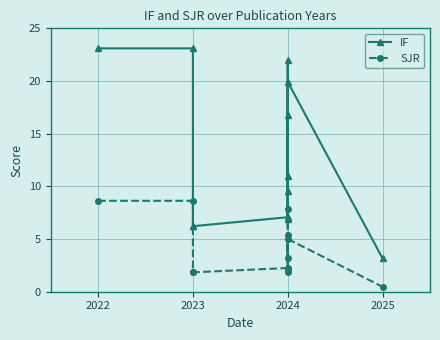

What is the average value of the SJR series?

4.1